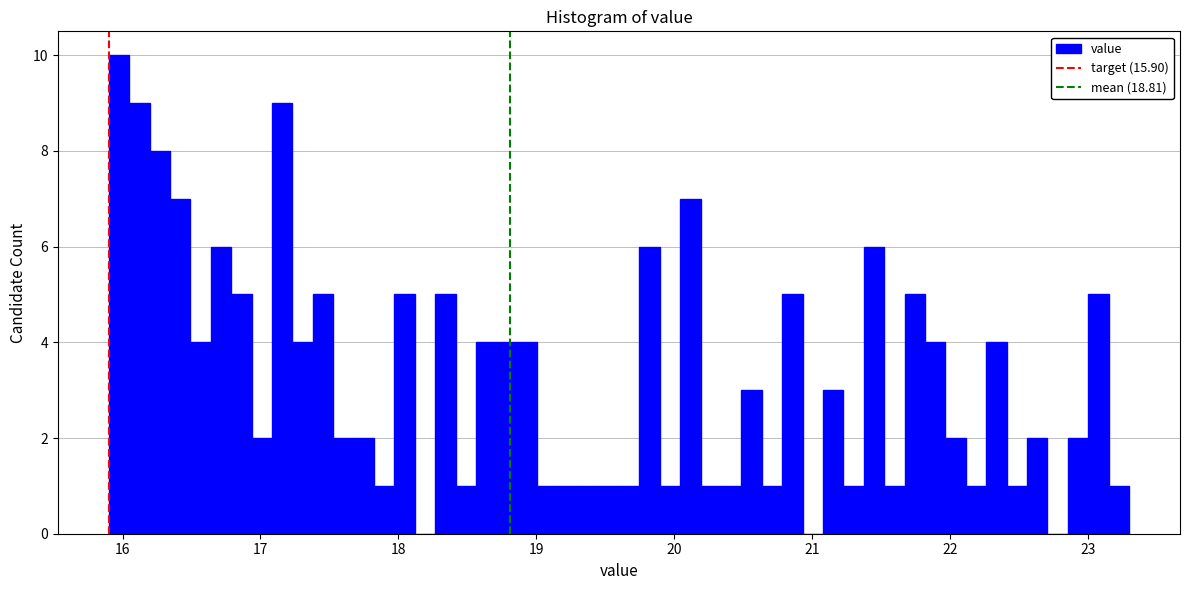

Around what value on the x-axis is the tallest bar? Give the approximate position of its centre, as read against the axis.

16.0